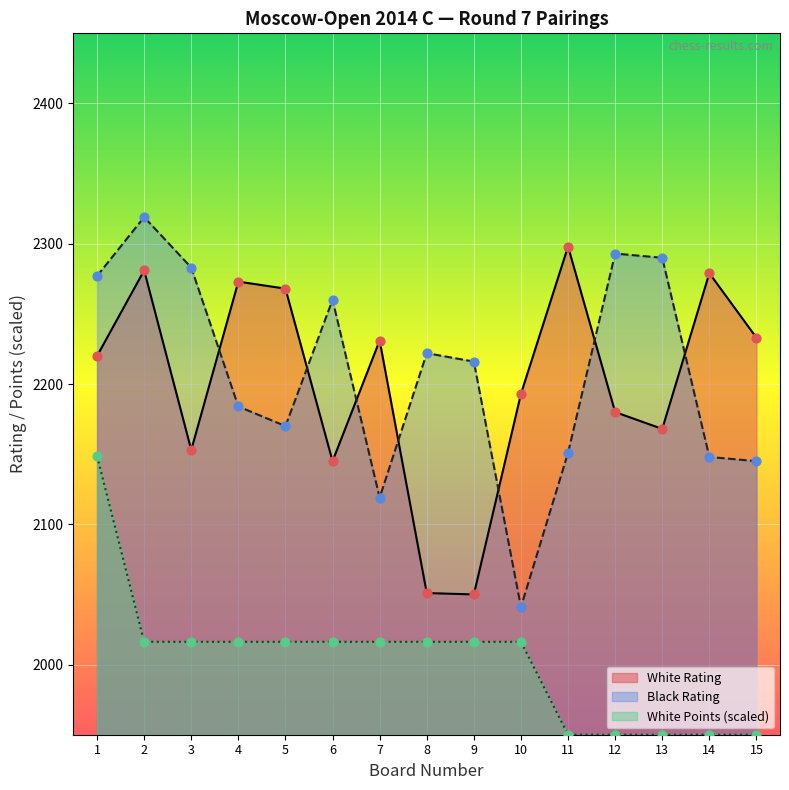

What is the total value across all series at 1?

6645.7